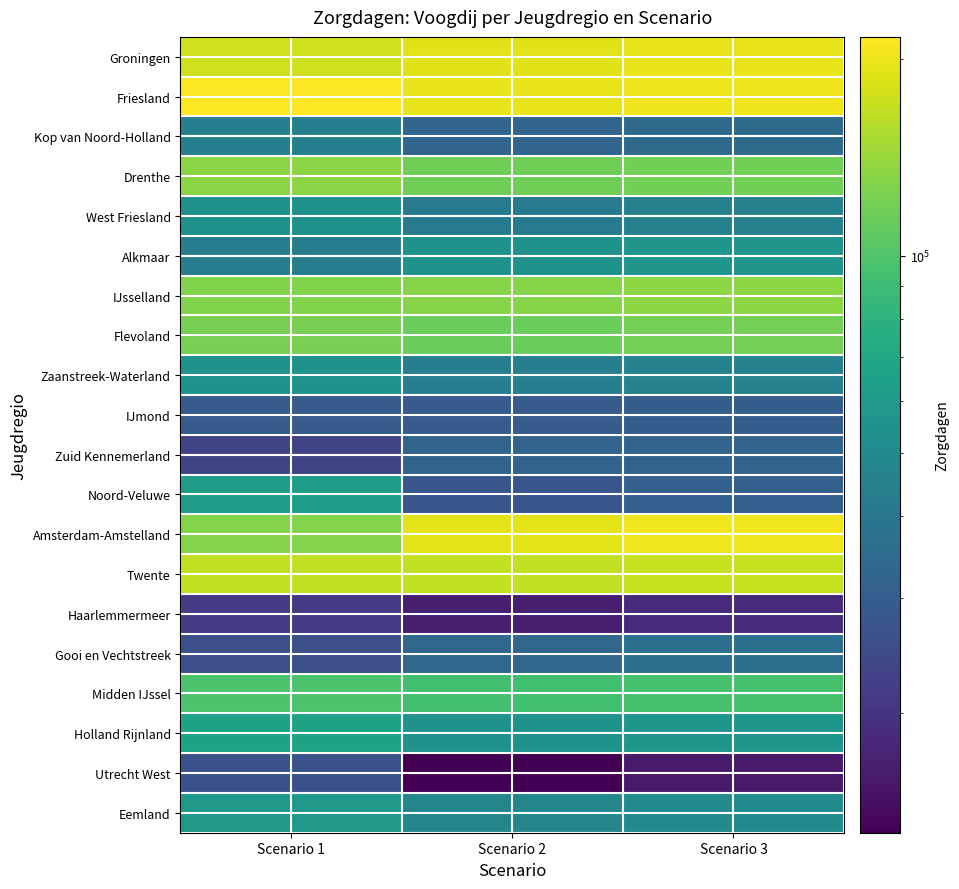

What is the greatest value displayed?

216220